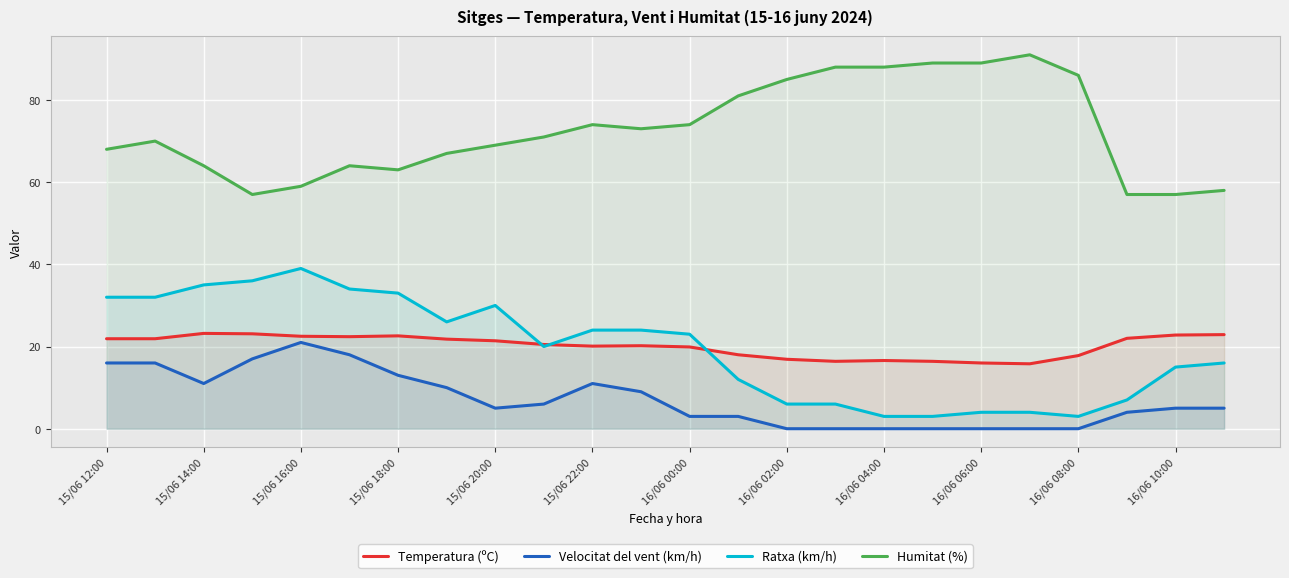

What is the spread (max minus min) of values at 16/06 10:00?

52.0